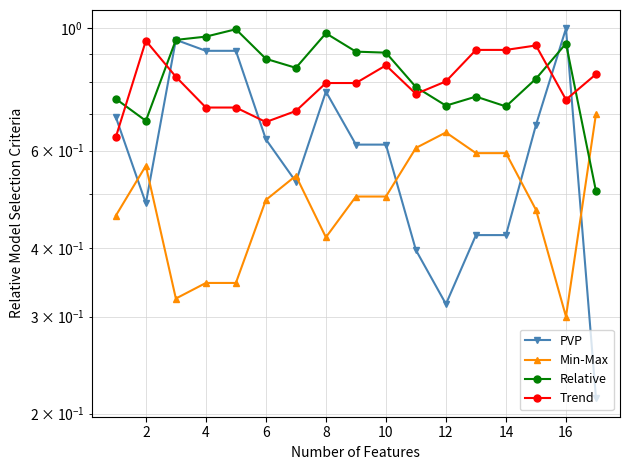

What is the smallest value displayed?

0.2